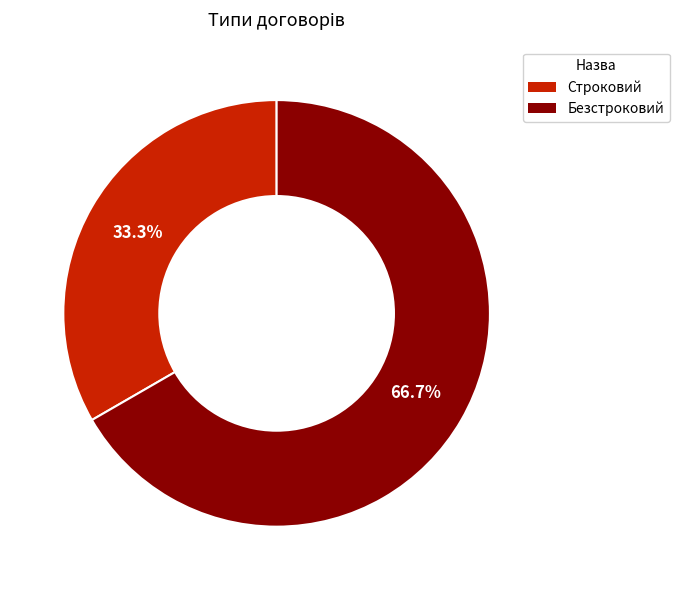

Which has a higher value, Строковий or Безстроковий?

Безстроковий